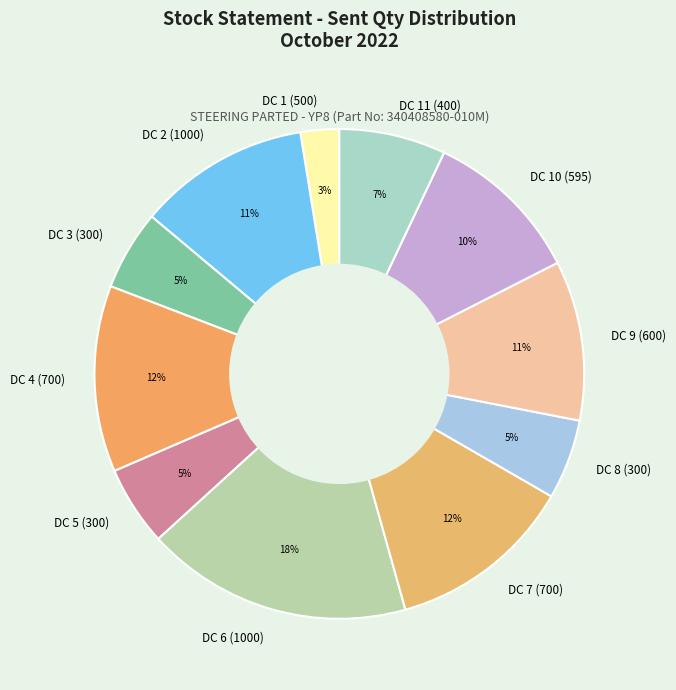

Which slice is the smallest?

DC 1 (500)